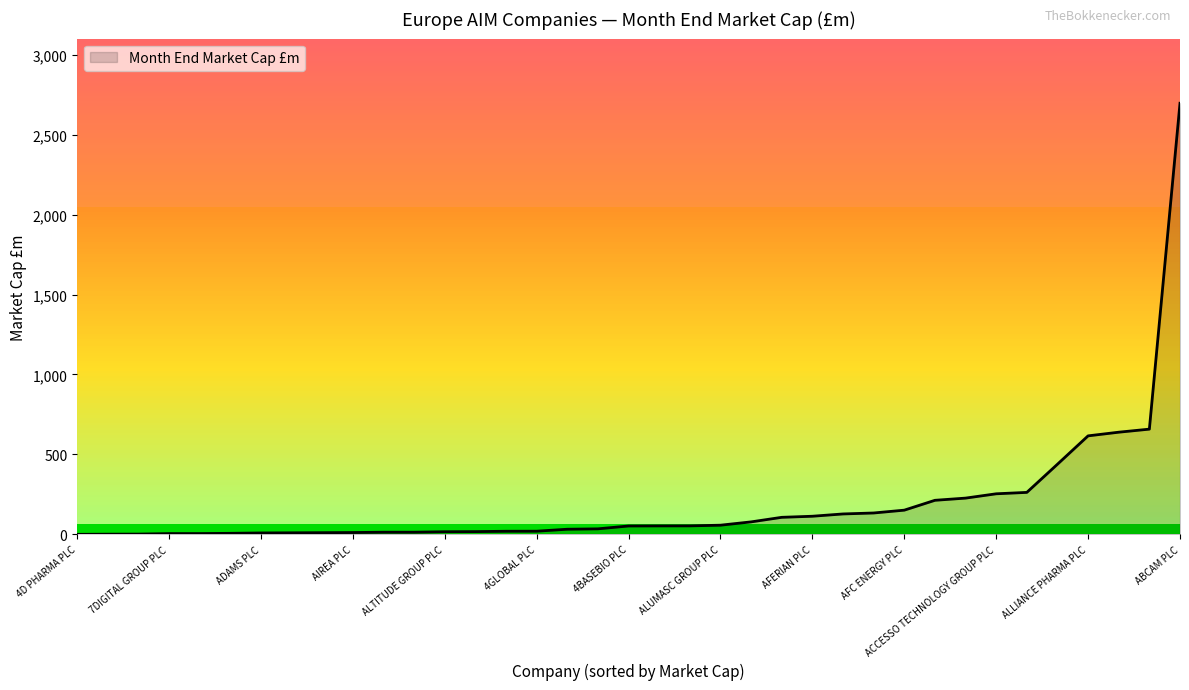

What is the greatest value displayed?

2697.0